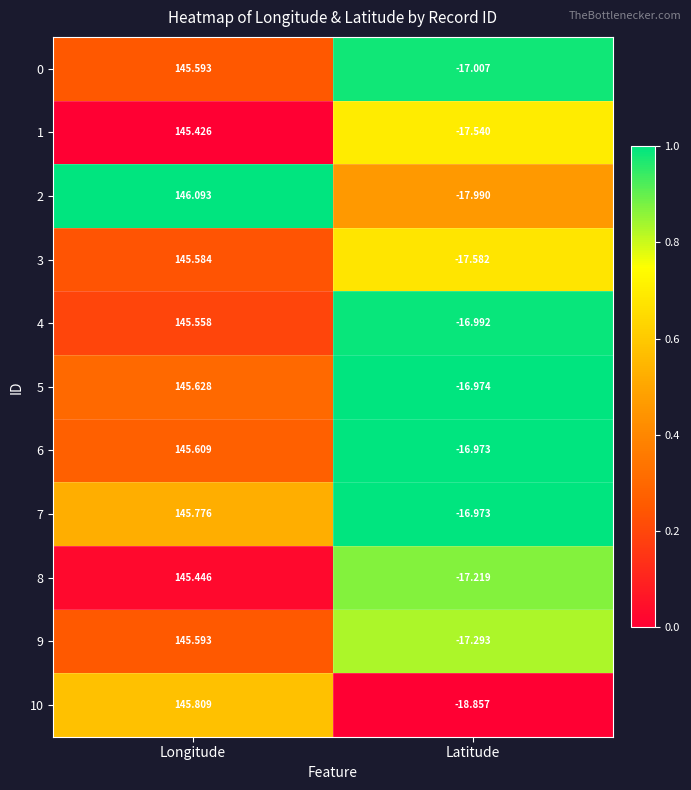

How many data points in 4 are less than 145?

1